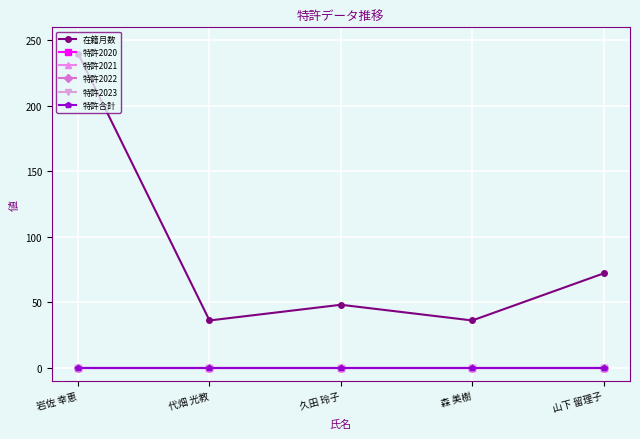

Does the chart have visible grid lines?

Yes